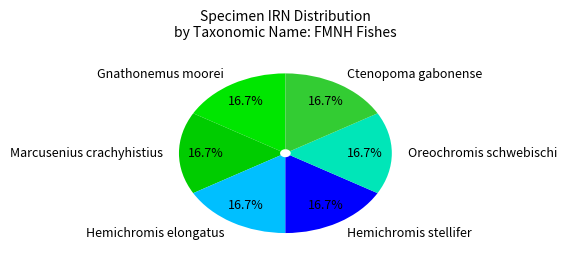

Is there any slice that represents more than half of the pie?

No